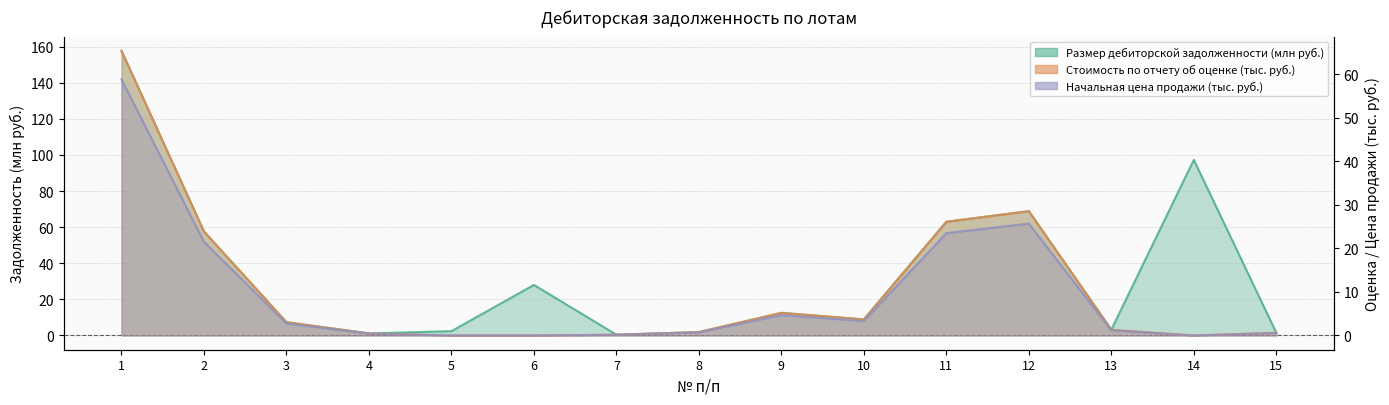

What is the sum of all Стоимость по отчету об оценке values?

159.4